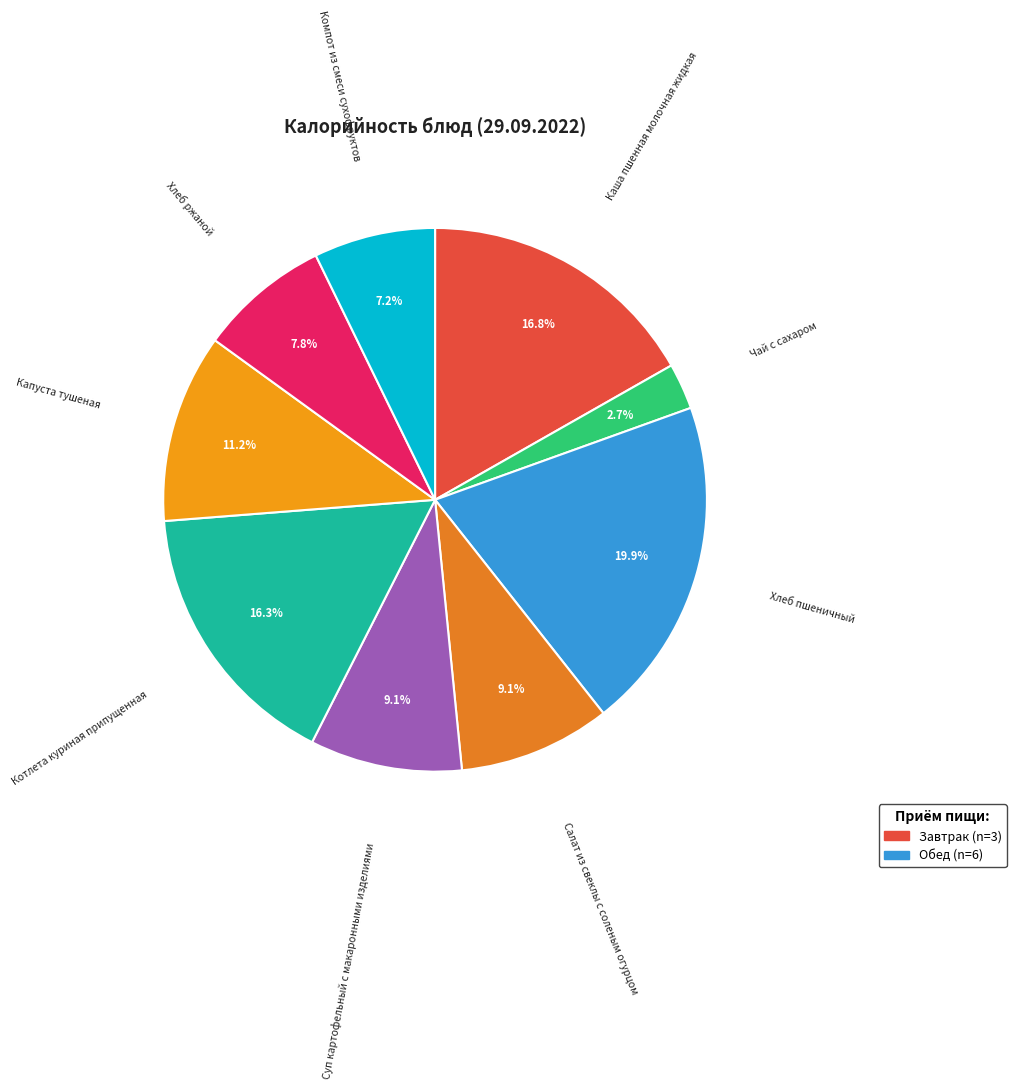

How many slices are in this pie chart?

9